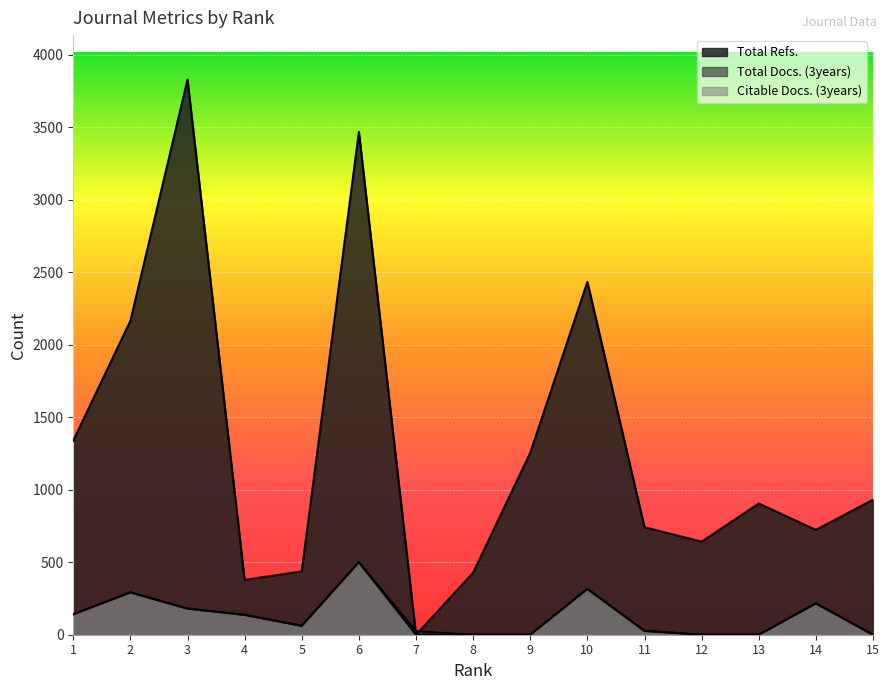

How many lines are shown in the chart?

3